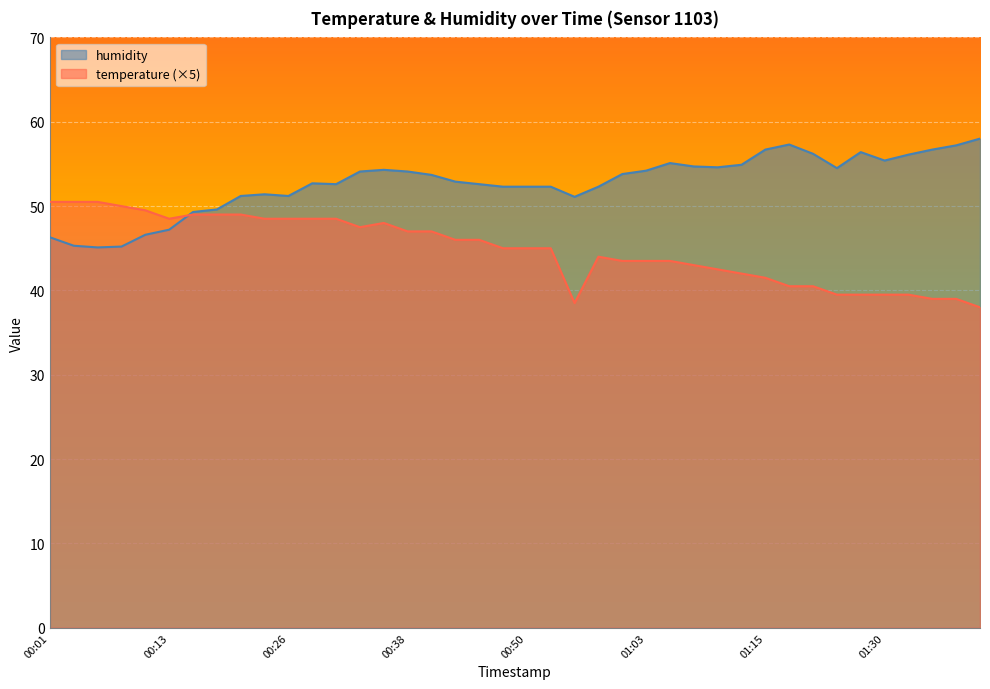

After their last crossing, which series has the higher values: temperature or humidity?

humidity